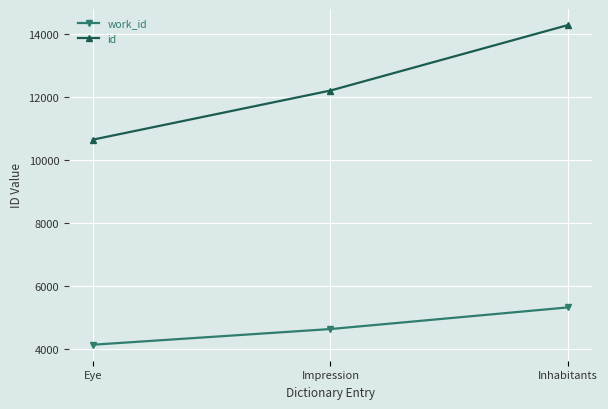

What is the minimum value shown in the chart?

4141